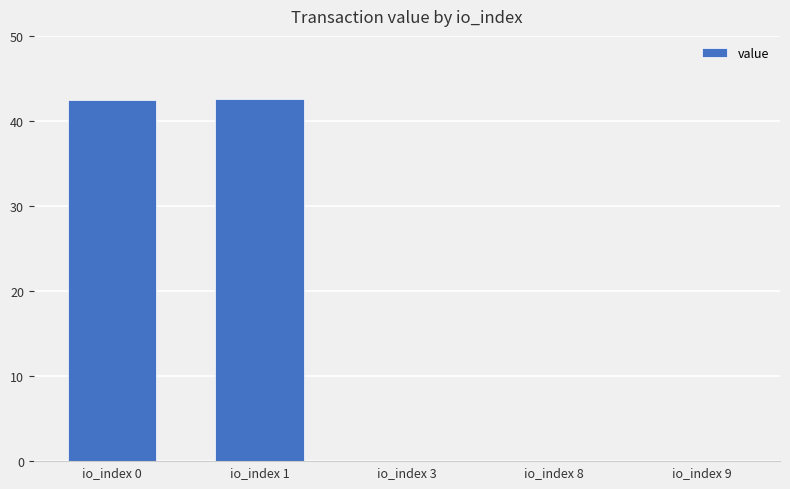

Is it true that the value at io_index 8 is 0.0?

True